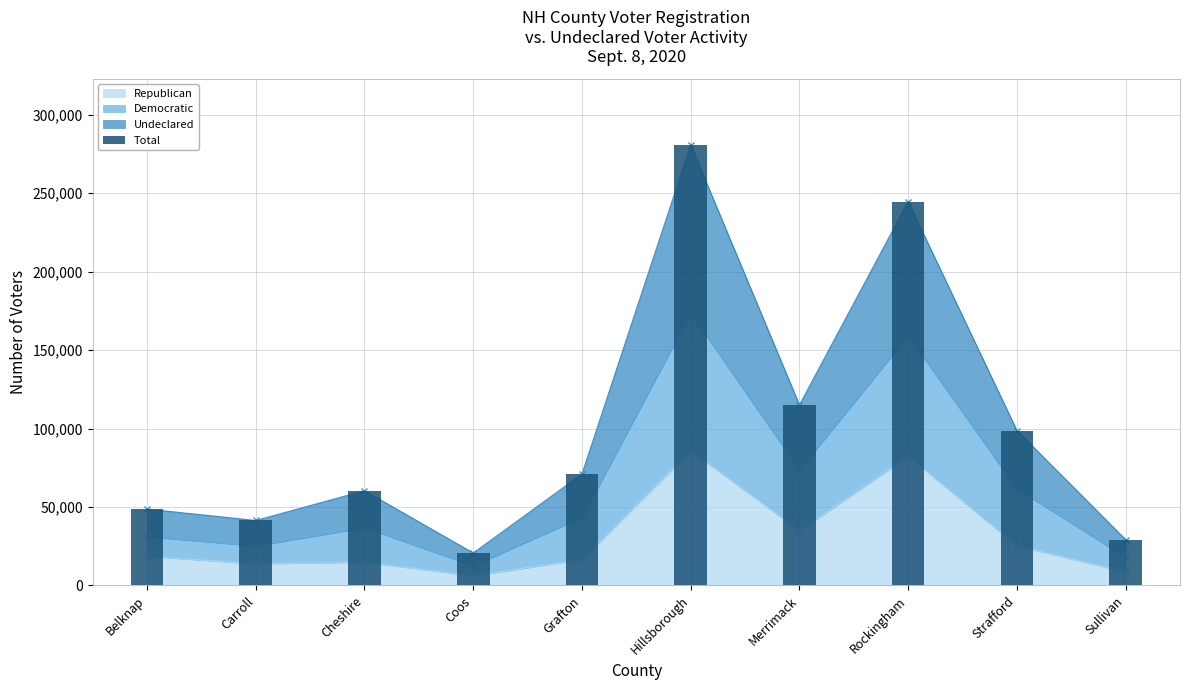

Reading left to right, what are all the values shown in this chart?

48701	41418	60386	20692	70994	280717	115034	244626	98732	29242